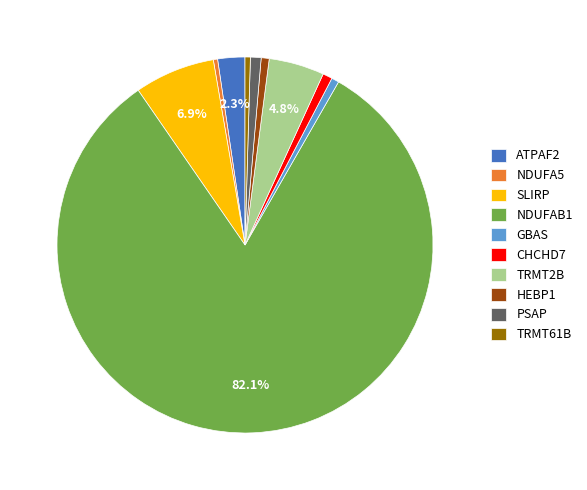

Which slice represents more than half of the pie?

NDUFAB1